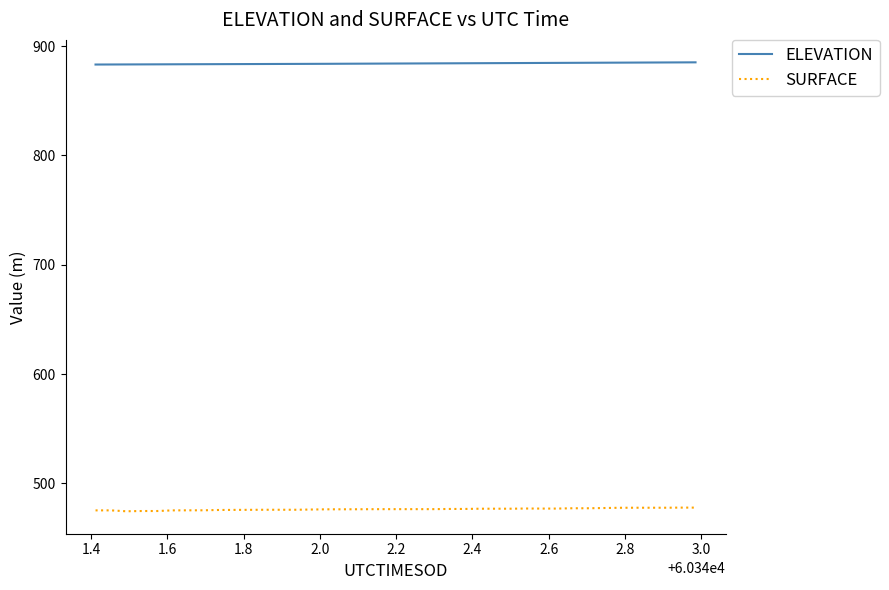

Which series has the largest total across all categories?

ELEVATION